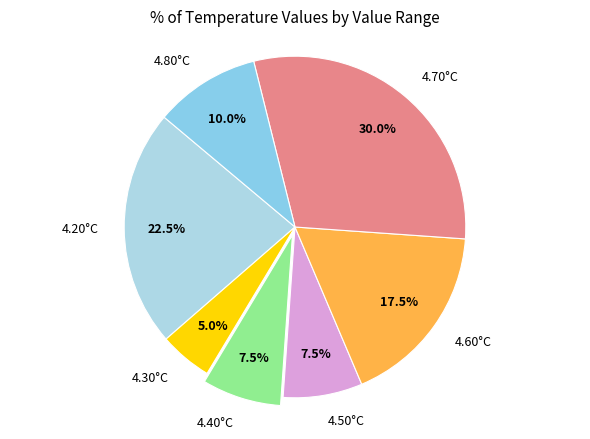

What portion of the pie excludes 4.40°C?

92.5%